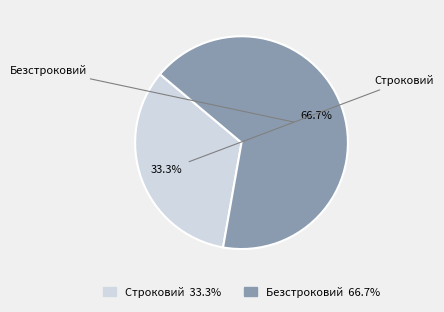

What percentage do Безстроковий and Строковий together represent?

100.0%